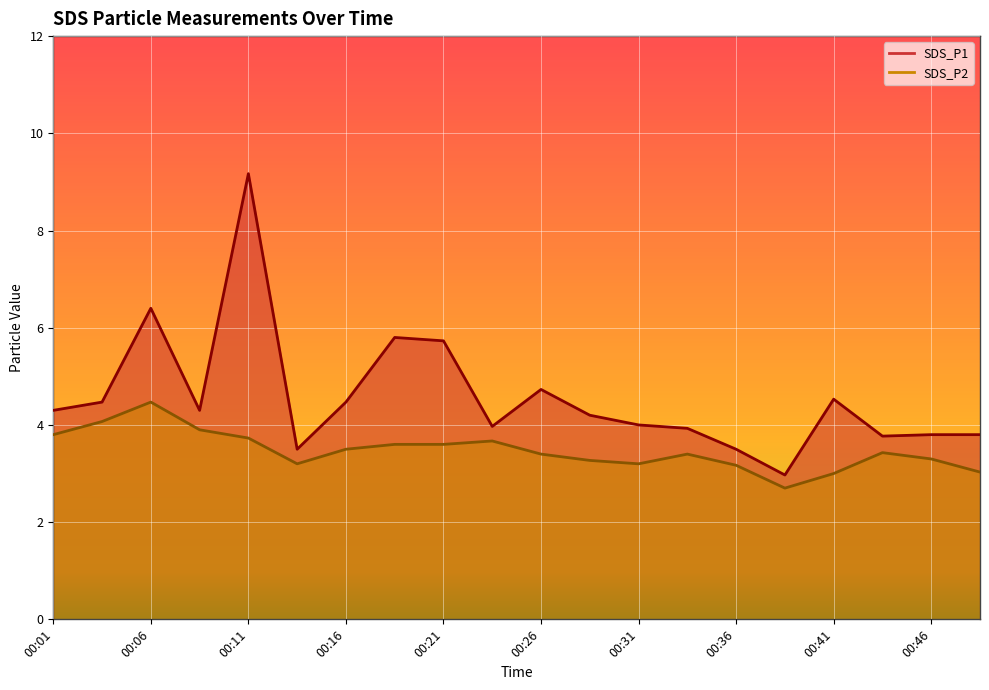

Reading left to right, list all the values displayed in this chart.

SDS_P1: 00:01=4.3	00:04=4.5	00:06=6.4	00:09=4.3	00:11=9.2	00:14=3.5	00:16=4.5	00:18=5.8	00:21=5.7	00:23=4.0	00:26=4.7	00:28=4.2	00:31=4.0	00:33=3.9	00:36=3.5	00:38=3.0	00:41=4.5	00:43=3.8	00:46=3.8	00:48=3.8
SDS_P2: 00:01=3.8	00:04=4.1	00:06=4.5	00:09=3.9	00:11=3.7	00:14=3.2	00:16=3.5	00:18=3.6	00:21=3.6	00:23=3.7	00:26=3.4	00:28=3.3	00:31=3.2	00:33=3.4	00:36=3.2	00:38=2.7	00:41=3.0	00:43=3.4	00:46=3.3	00:48=3.0